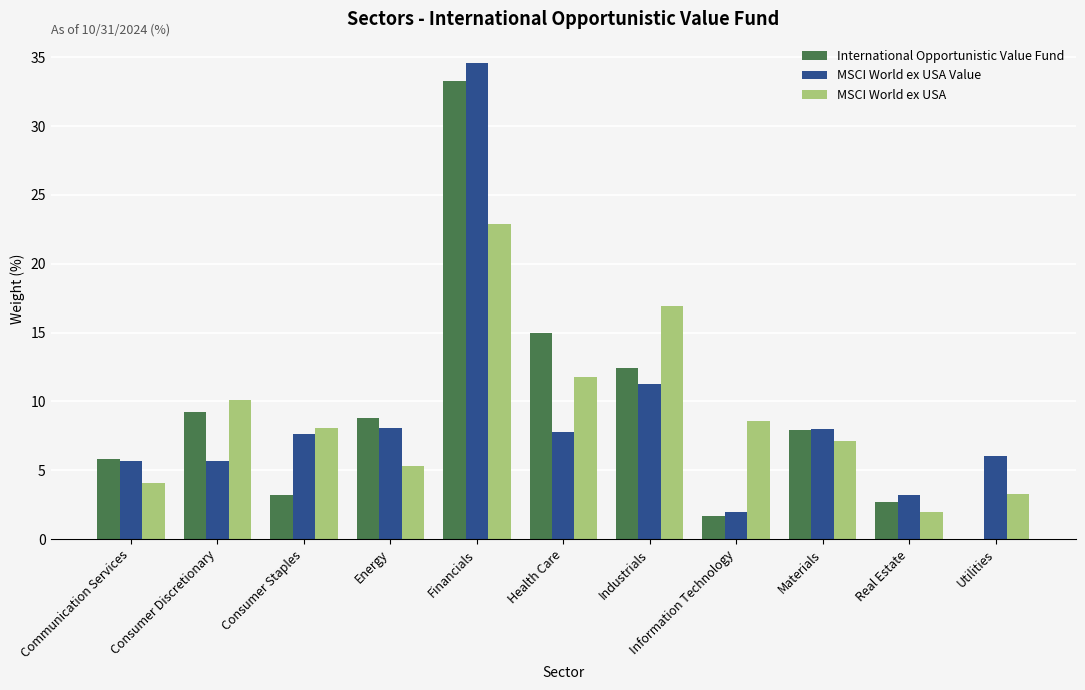

What is the sum of all International Opportunistic Value Fund values?

100.0